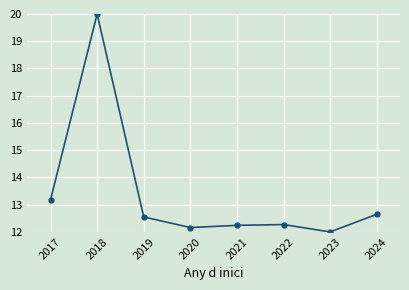

What is the approximate value at 2021?

12.2